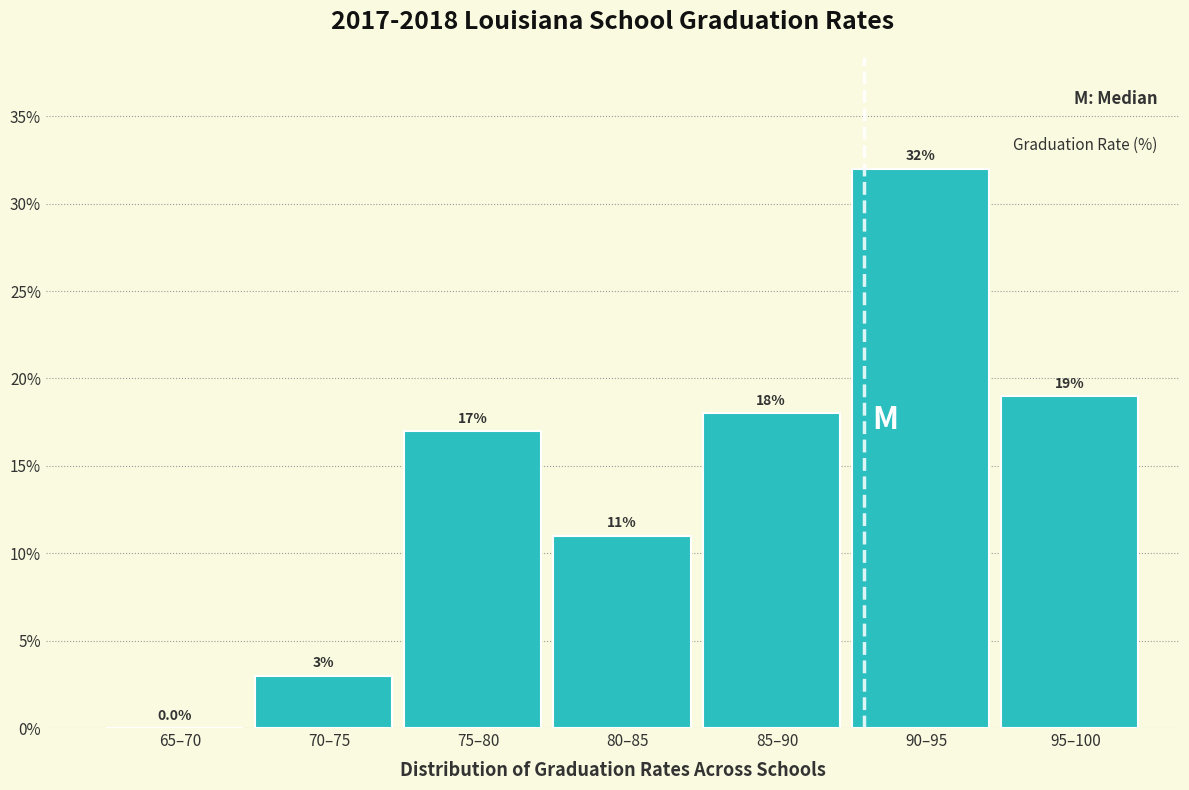

Reading left to right, what are all the values shown in this chart?

65–70=0	70–75=3	75–80=17	80–85=11	85–90=18	90–95=32	95–100=19